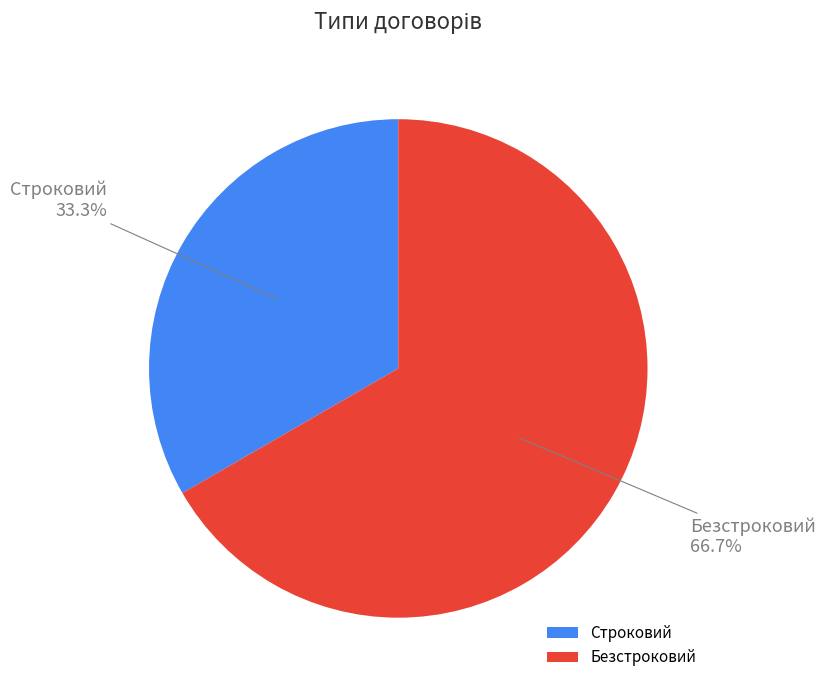

Does Строковий account for over 50% of the chart?

No